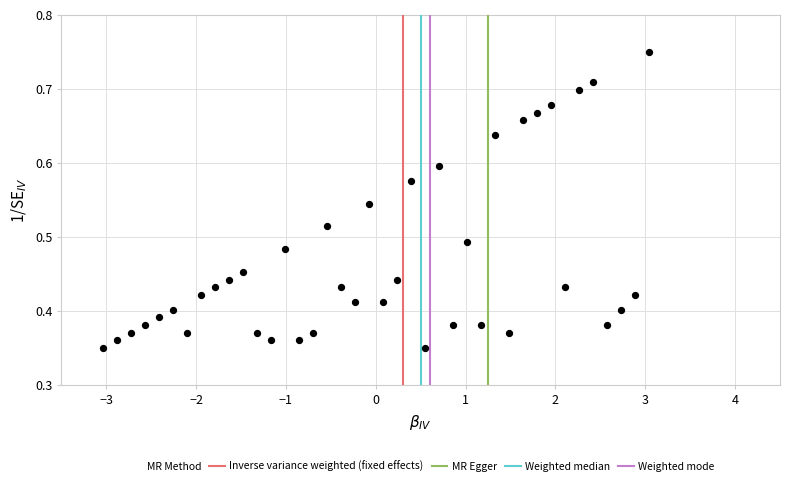

What is the range of X values (max minus min)?

6.1